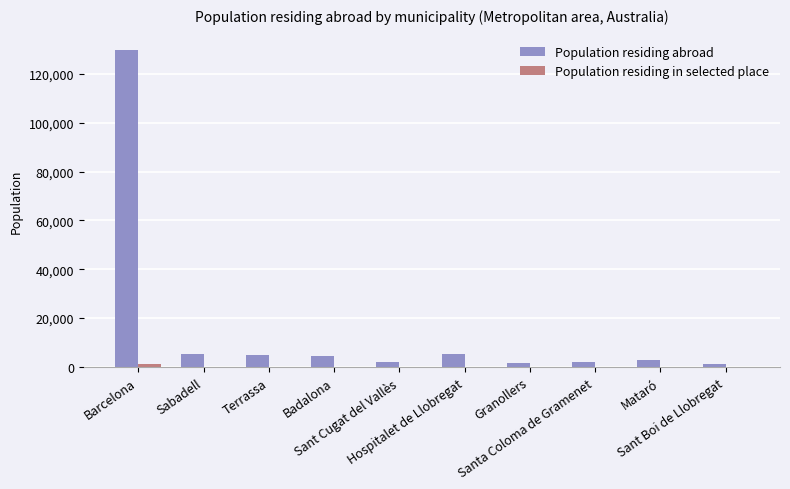

Which series has the largest total across all categories?

Population residing abroad